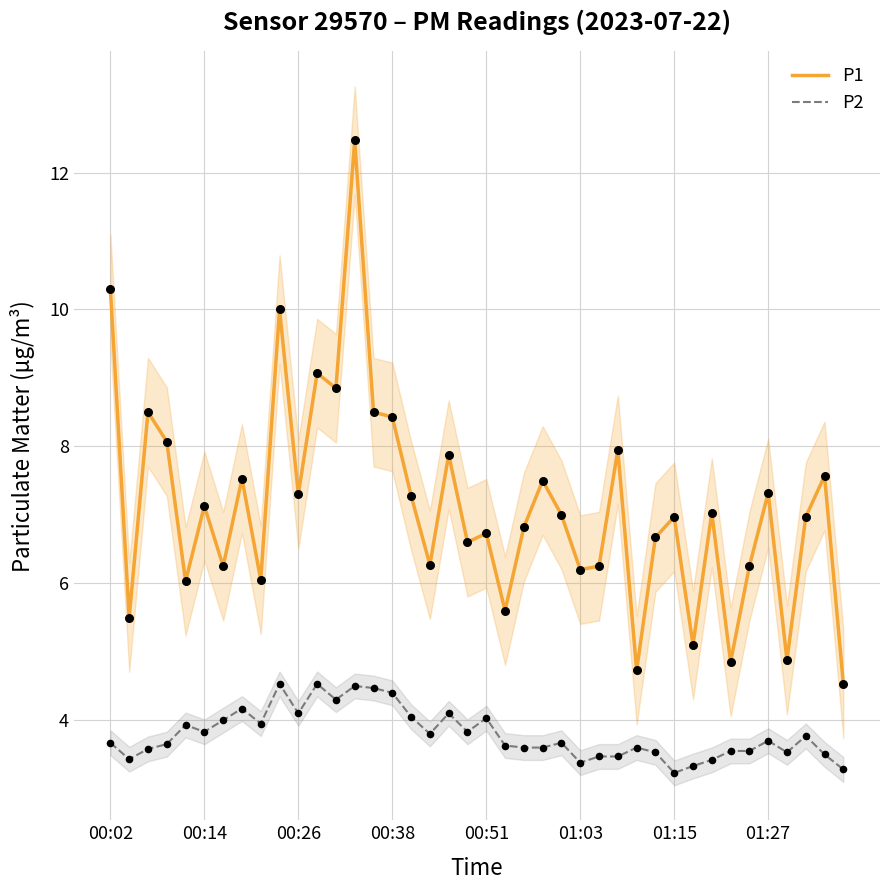

At how many categories does at least one series exceed 11?

1